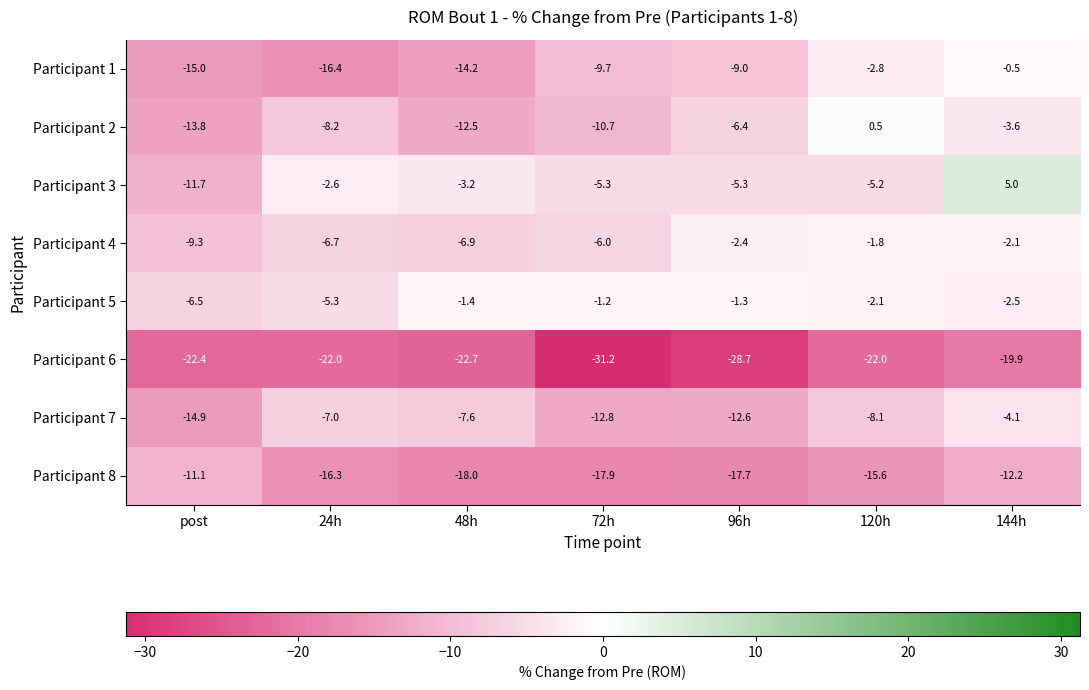

What is the total value across all series at 120h?

-57.1